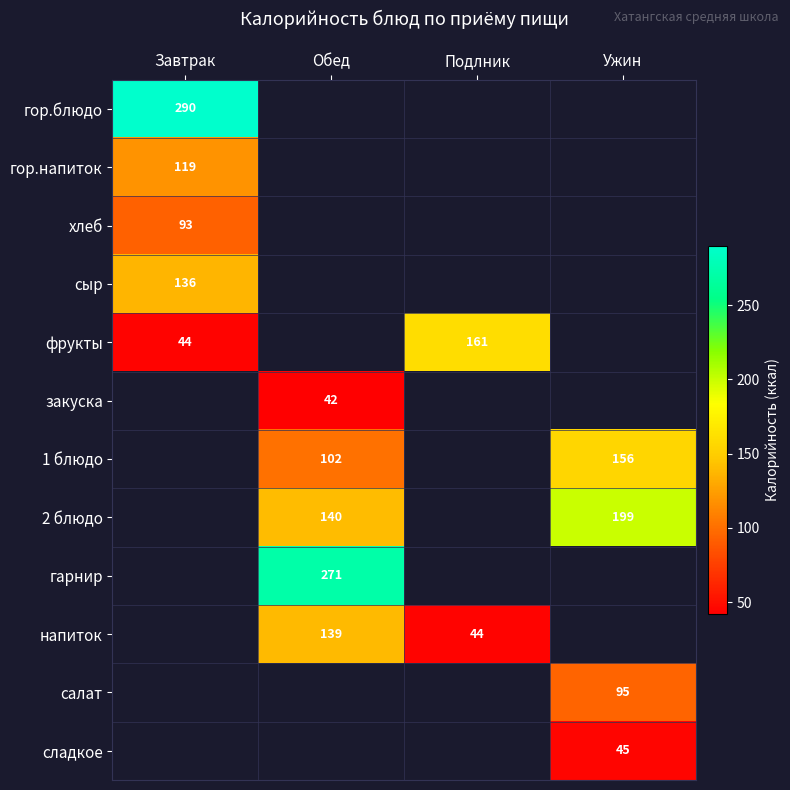

Is the value of напиток at Подлник greater than the value of гор.блюдо at Завтрак?

No